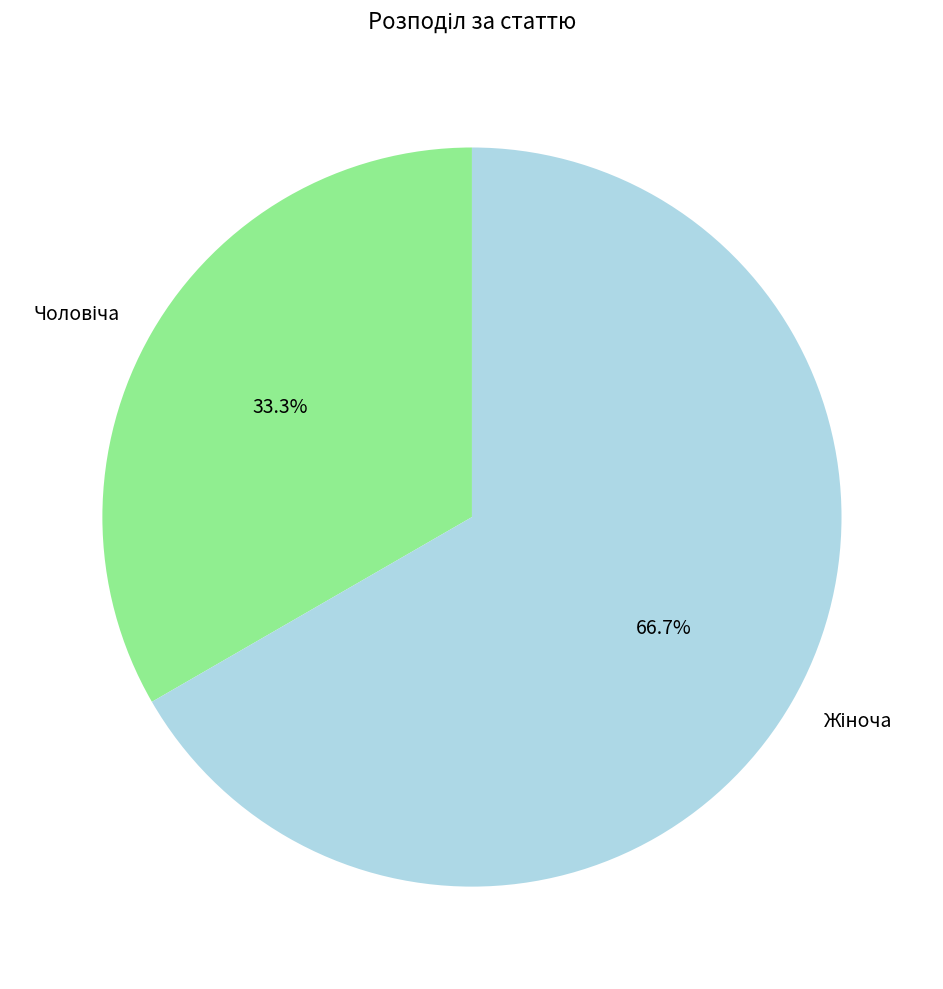

How many segments does this pie chart have?

2